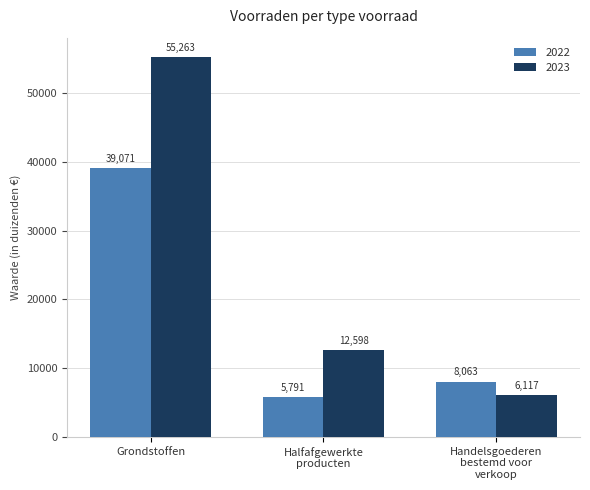

What is the total value across all series at Grondstoffen?

94334